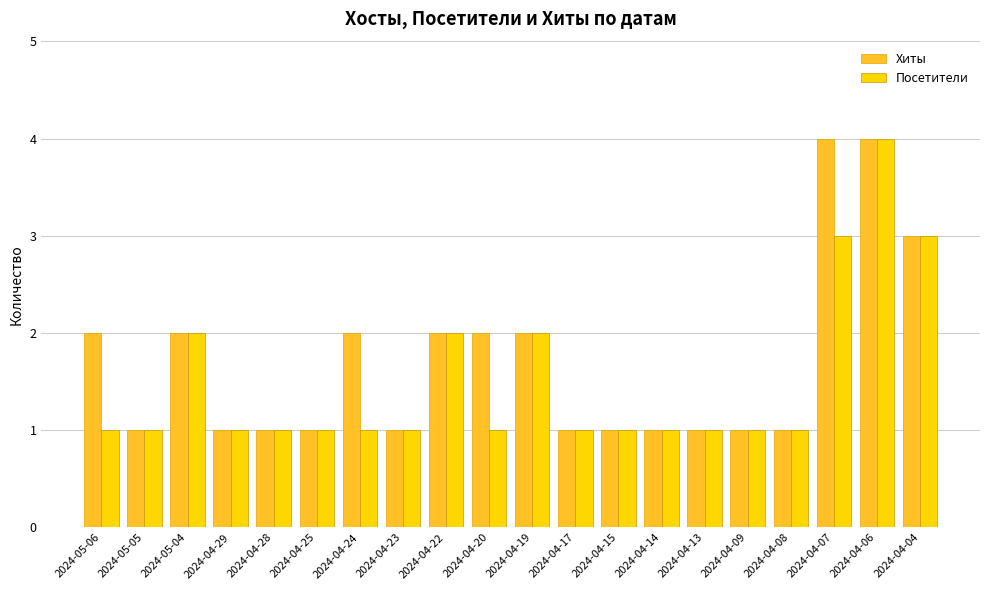

What is the total value across all series at 2024-05-06?

3